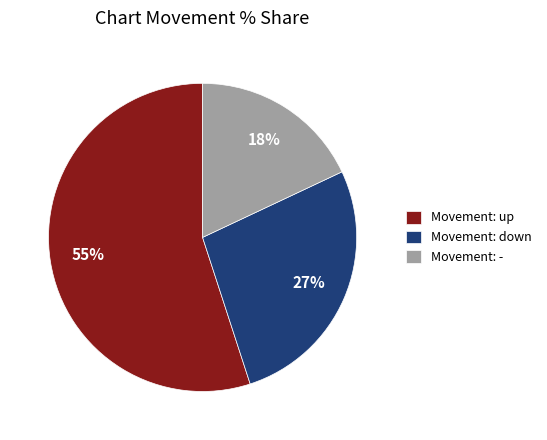

Which category has the smallest portion of the pie?

Movement: -